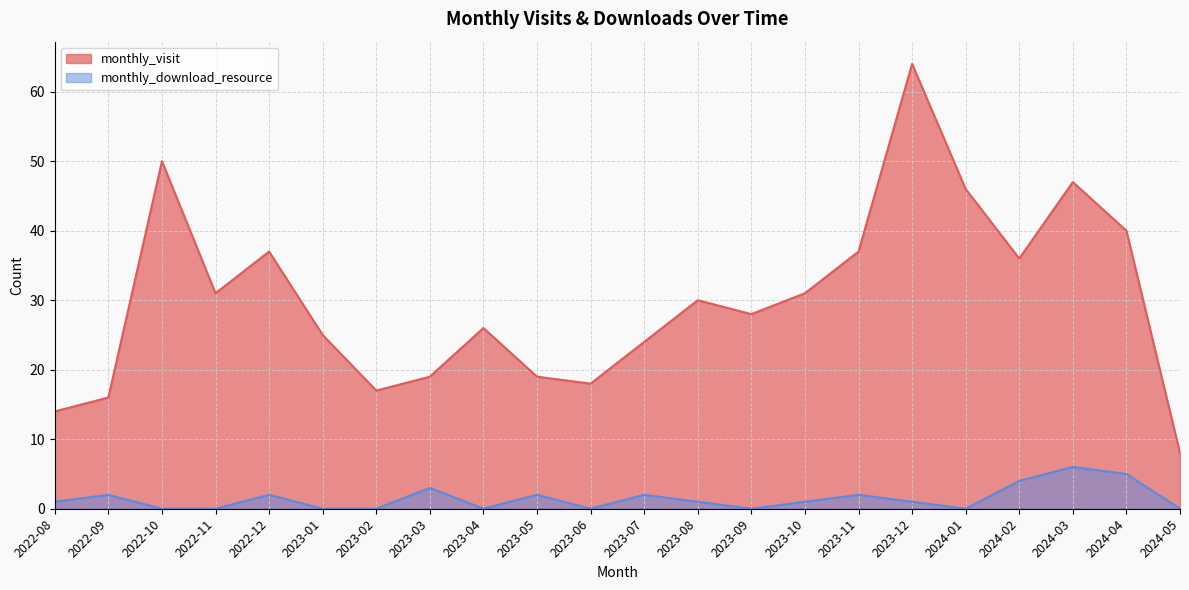

What is the average value of the monthly_download_resource series?

1